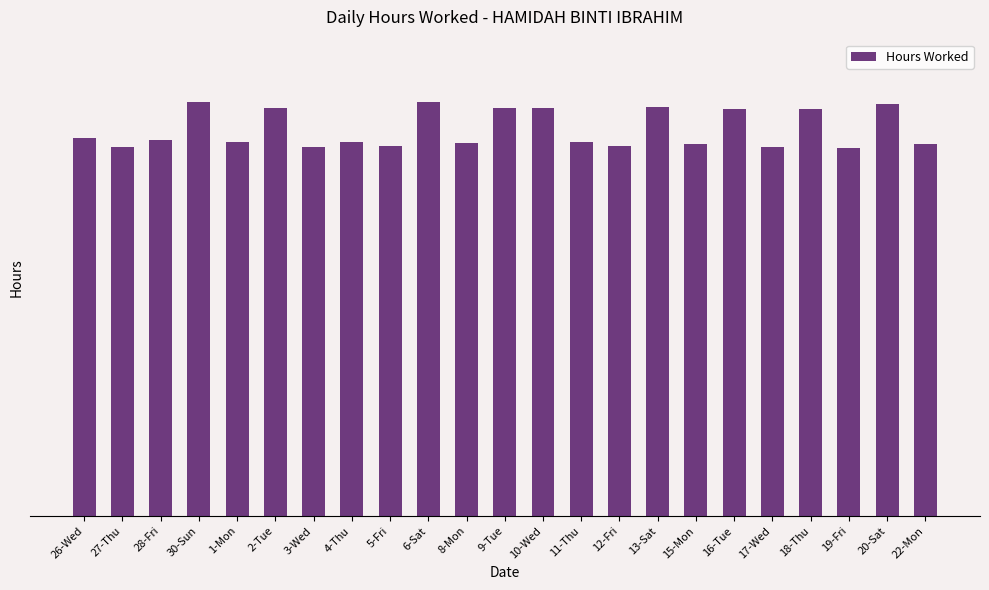

Reading right to left, extract all data points from this chart.

9.7	10.7	9.6	10.6	9.6	10.6	9.7	10.7	9.6	9.7	10.6	10.6	9.7	10.8	9.6	9.7	9.6	10.6	9.7	10.8	9.8	9.6	9.8